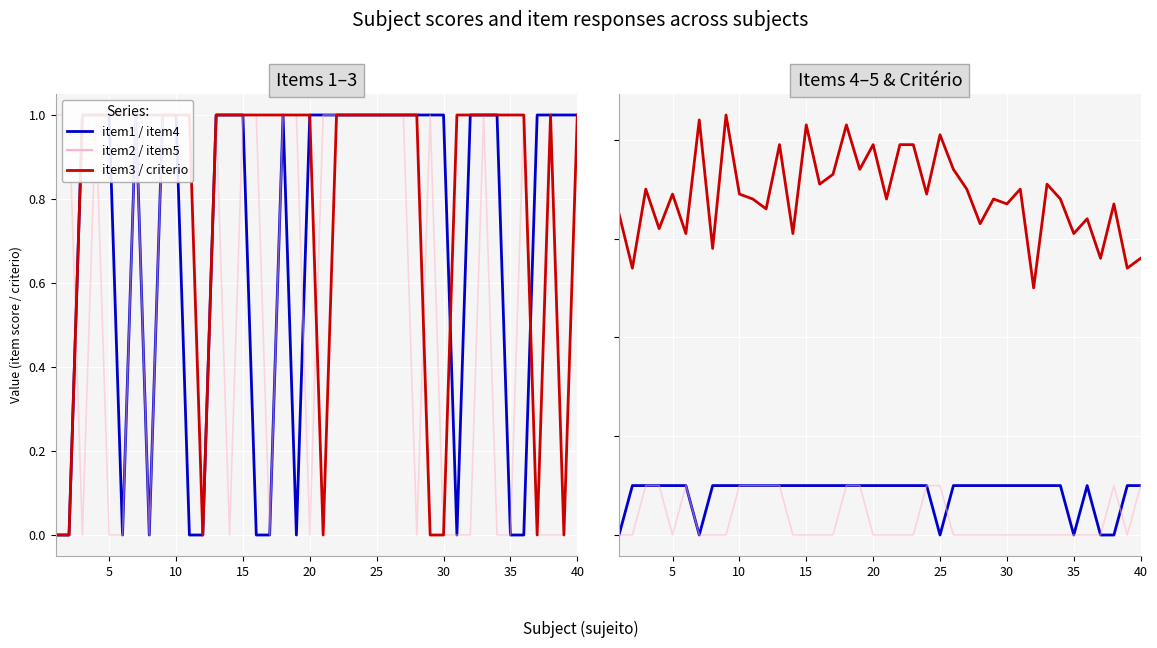

Which series has the largest range (max minus min)?

criterio